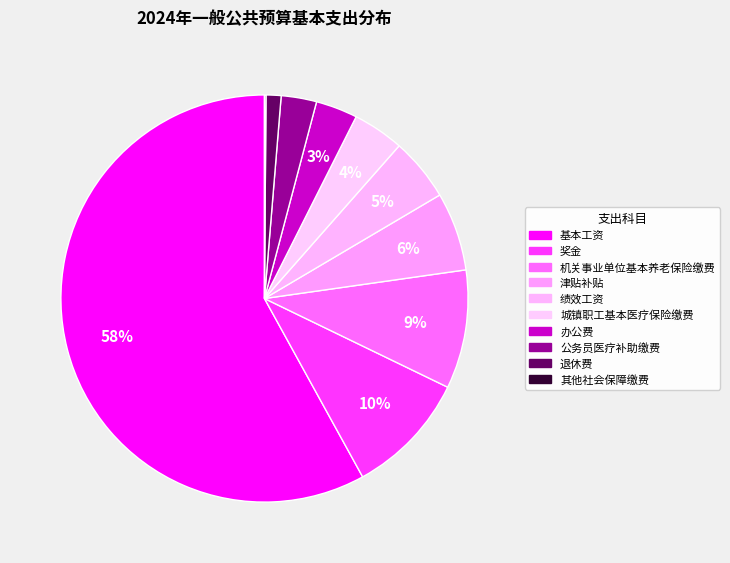

To the nearest percent, what is the difference between the 城镇职工基本医疗保险缴费 and 奖金 slice percentages?

6%